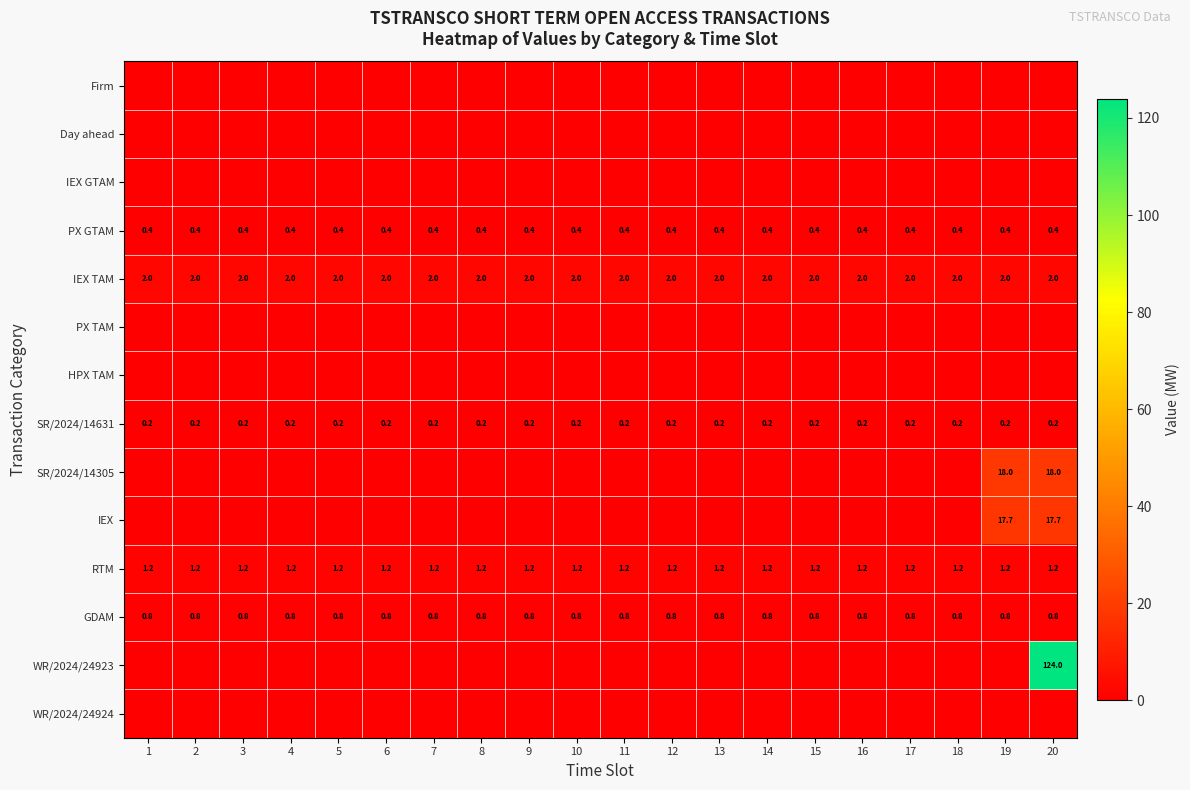

Between 12 and 14, which is larger?

12